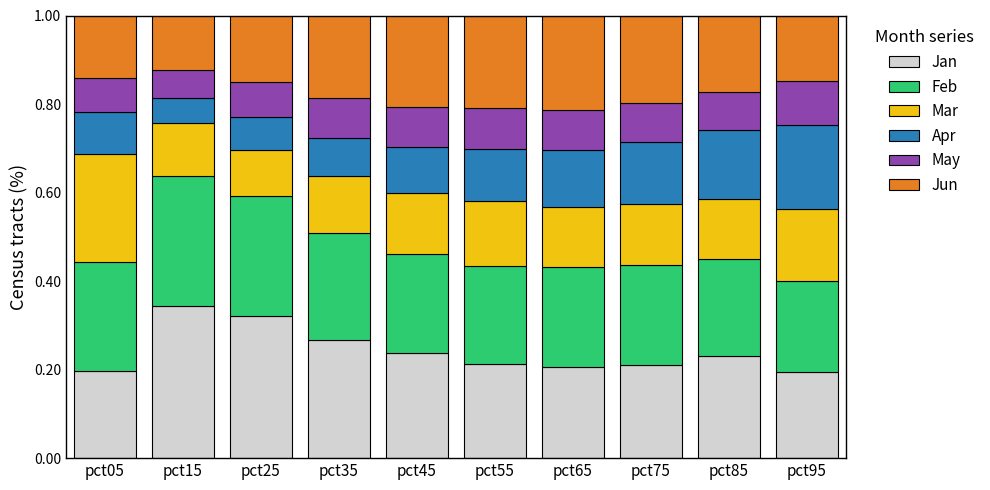

Which category has the highest value in the Jan series?

pct15